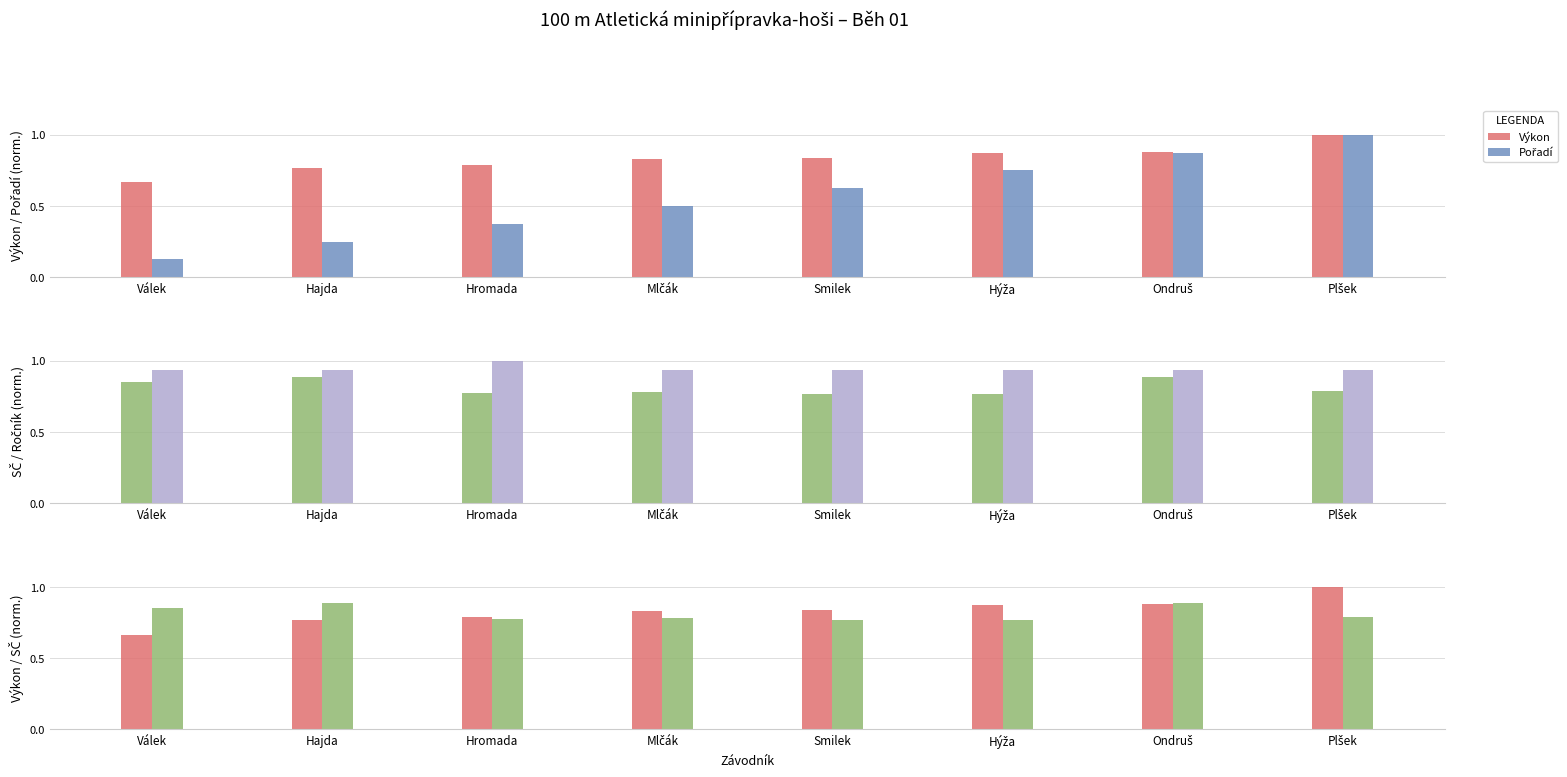

How many SČ values are between 0 and 1?

8